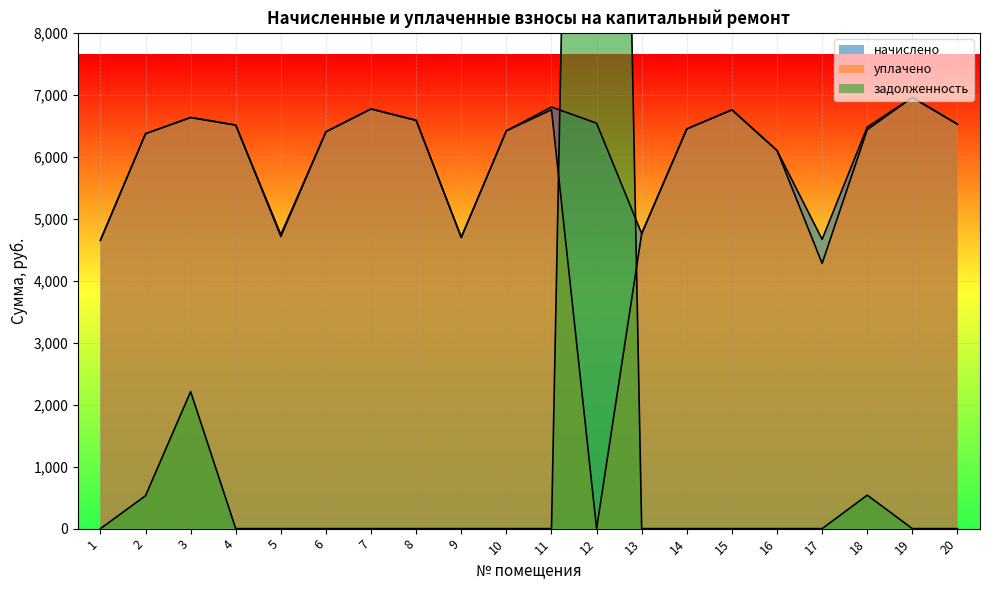

What is the value of the начислено point at the 5th from the left?

4746.2